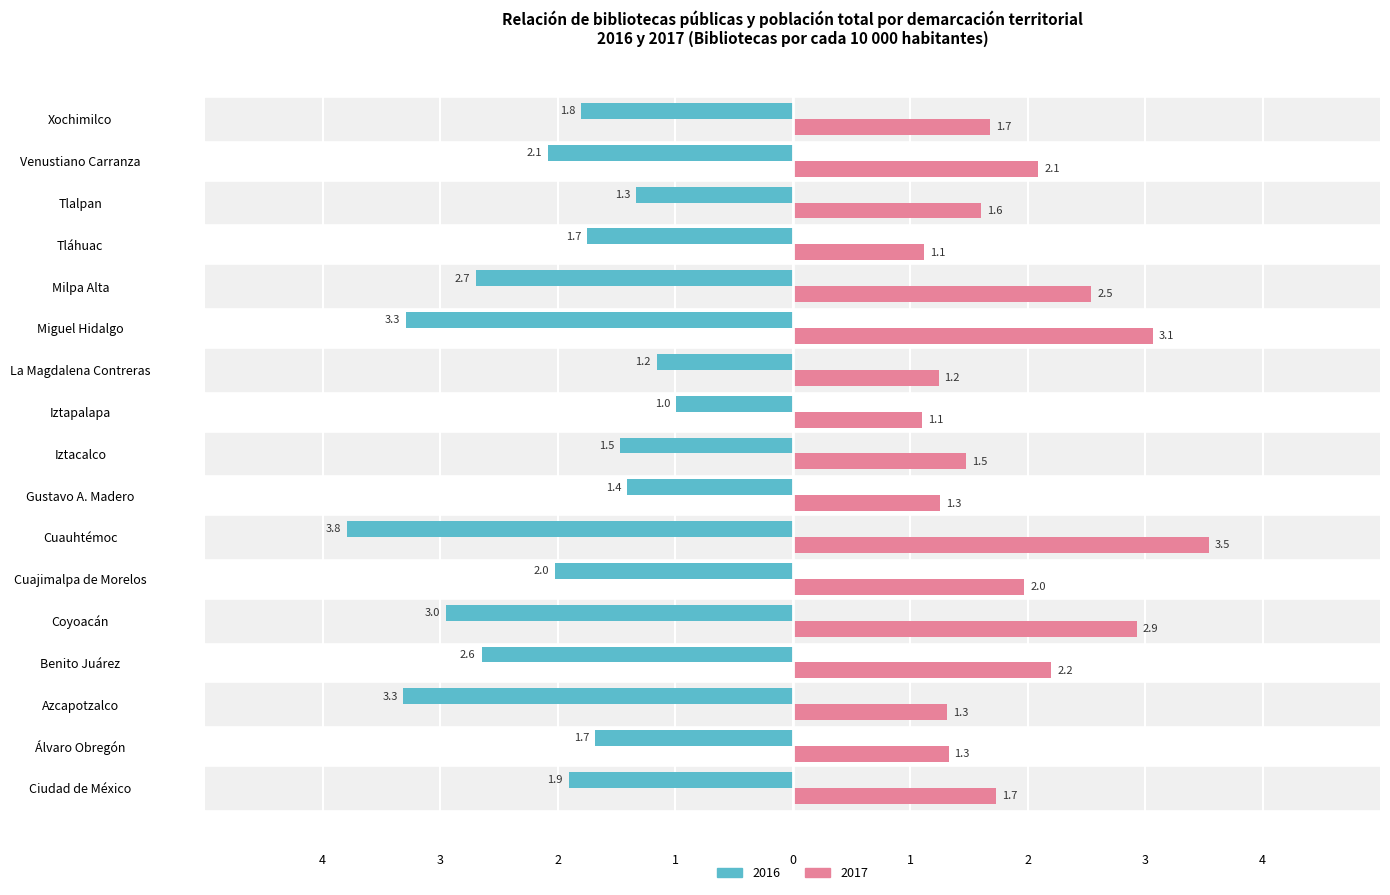

What are all the series names shown in the legend?

2016, 2017